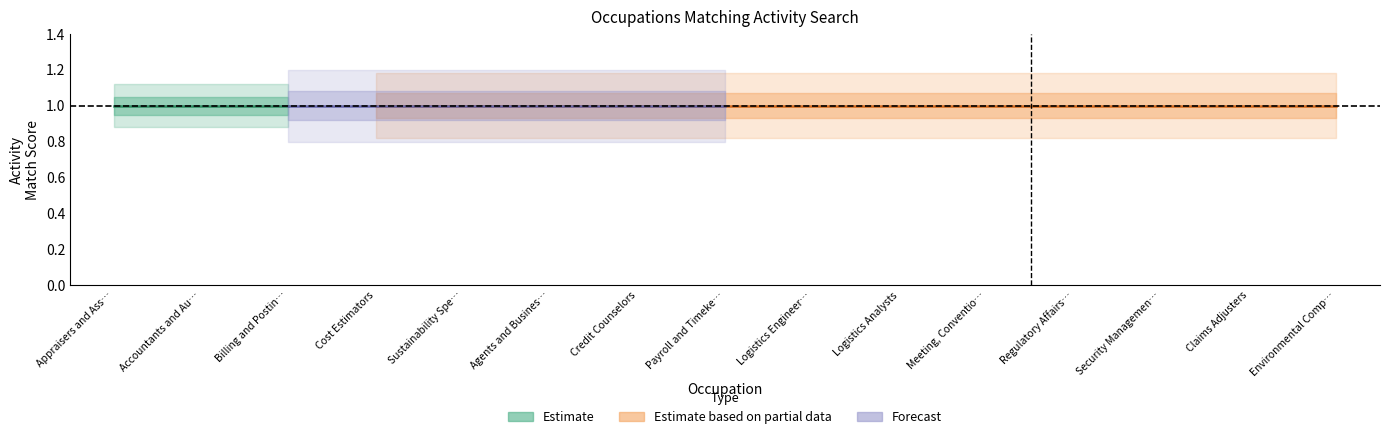

True or false: Similar Activities has more than 1 interior local peaks.

False